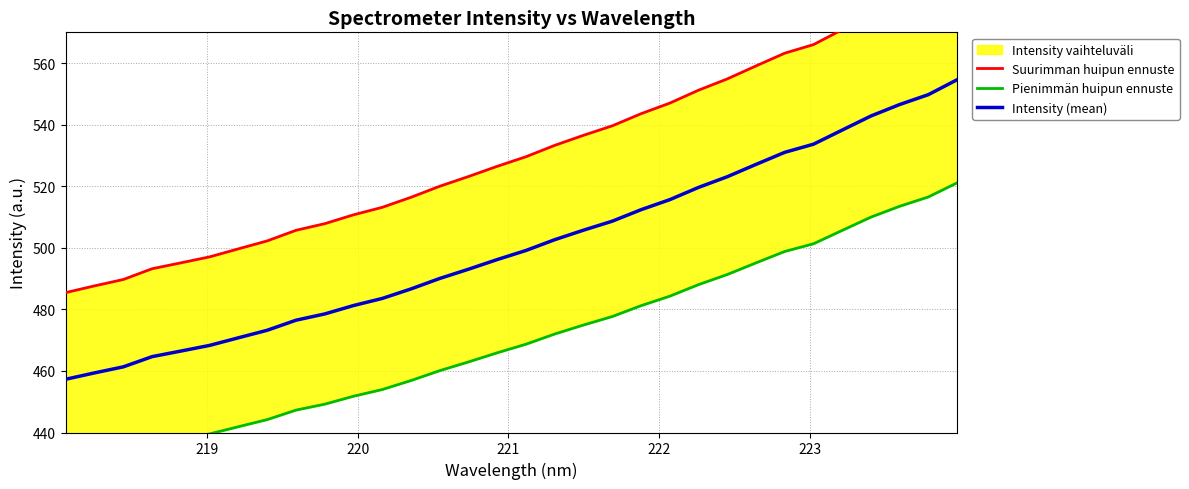

Which series has the largest range (max minus min)?

Suurimman huipun ennuste